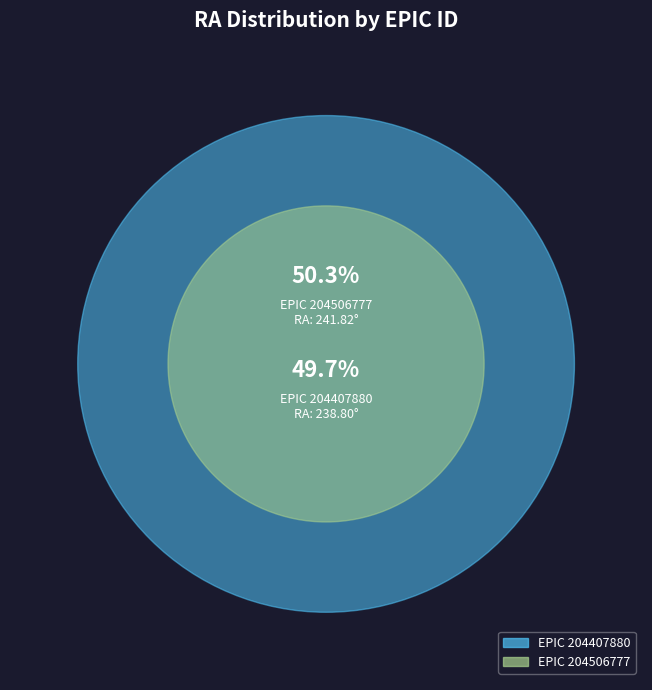

The 204407880 slice represents 43% of the pie. True or false?

False